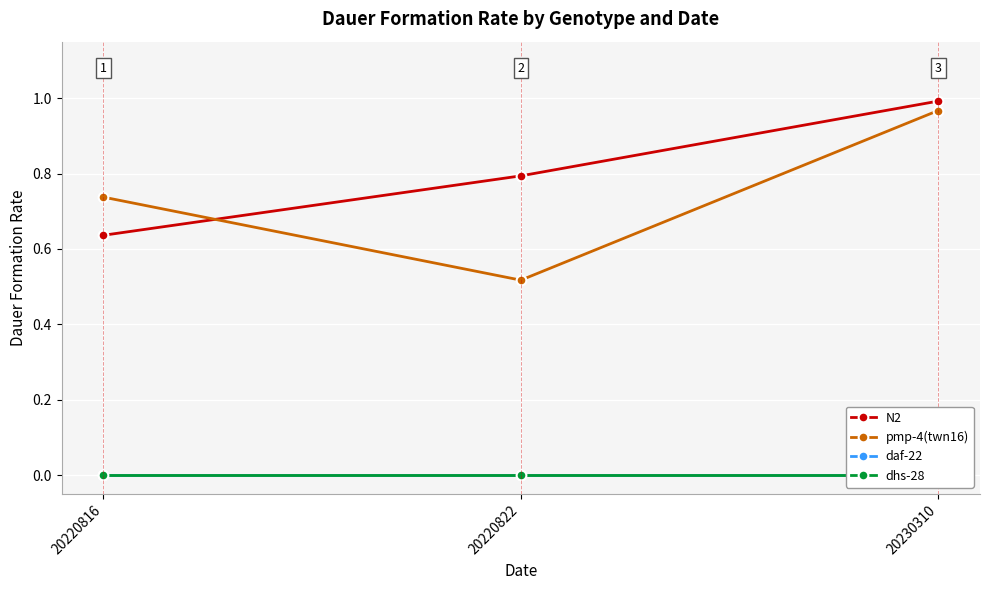

The value of pmp-4(twn16) at 20220822 is 0.2. True or false?

False